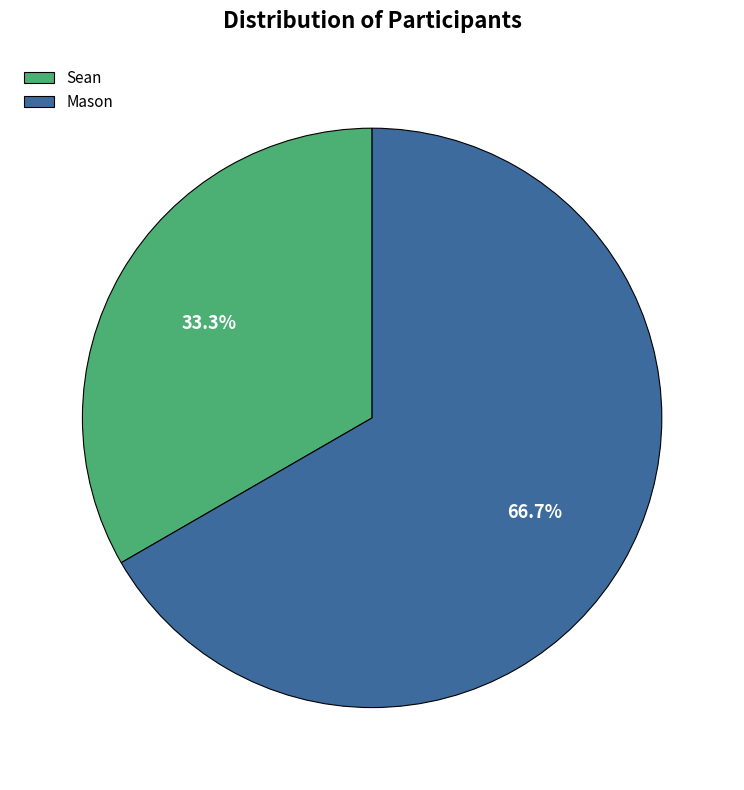

Is it true that Sean is 33% of the pie?

True